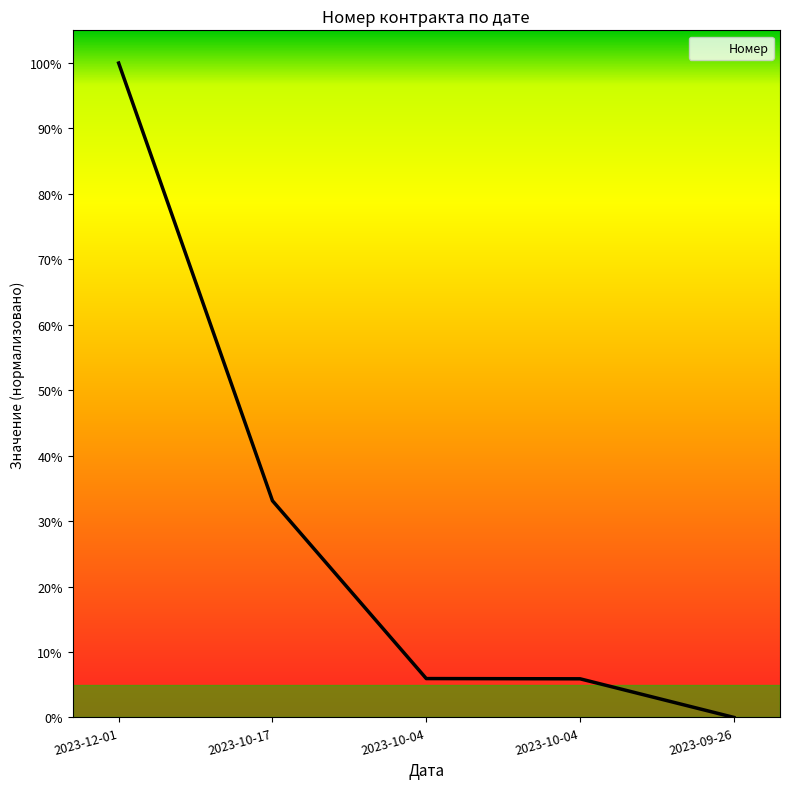

Reading left to right, list all the values displayed in this chart.

2023-12-01=1.0	2023-10-17=0.3	2023-10-04=0.1	2023-10-04=0.1	2023-09-26=0.0